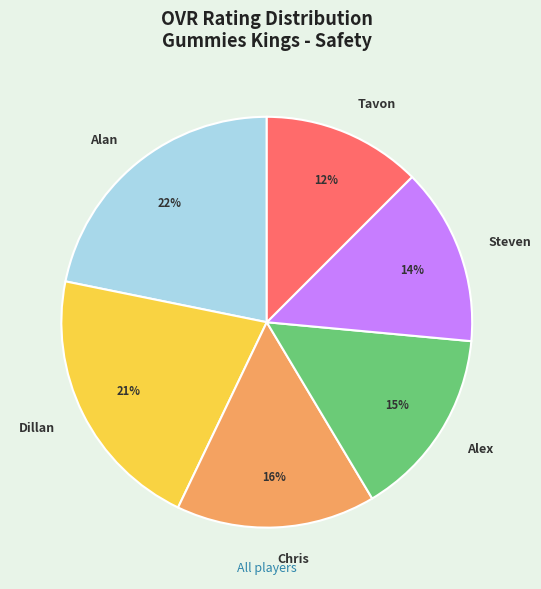

Does any single category account for the majority?

No